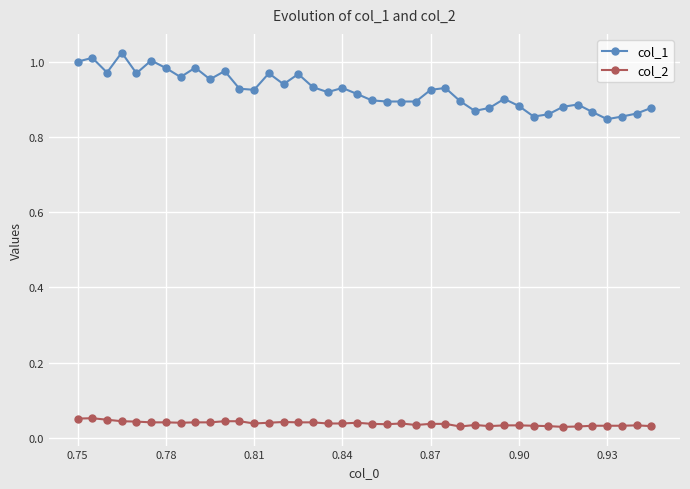

Rank the series by their maximum value, from highest to lowest.

col_1, col_2